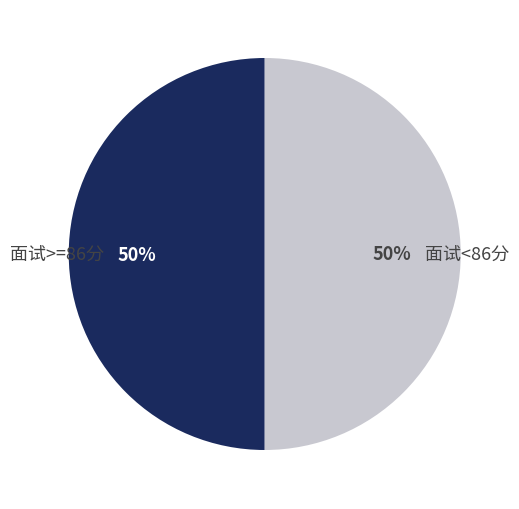

Count the number of slices in the pie.

2